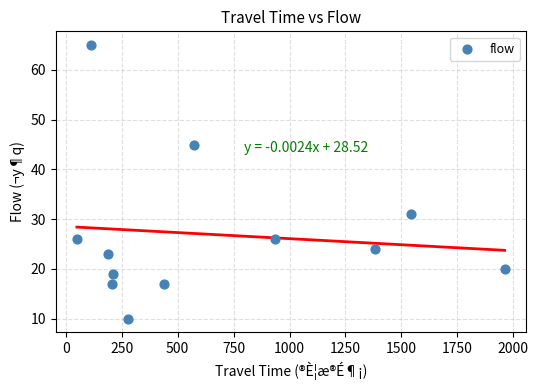

What is the range of X values (max minus min)?

1911